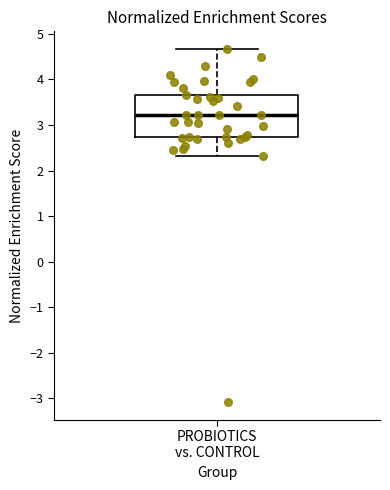

Read this box plot against the y-axis: the position of the median line, the range covered by the box, and the ends of both whiskers. The values are not printed on the chart, so give them approximately, as read against the axis.

median 3.2, box 2.7 to 3.7, whiskers 2.3 to 4.7